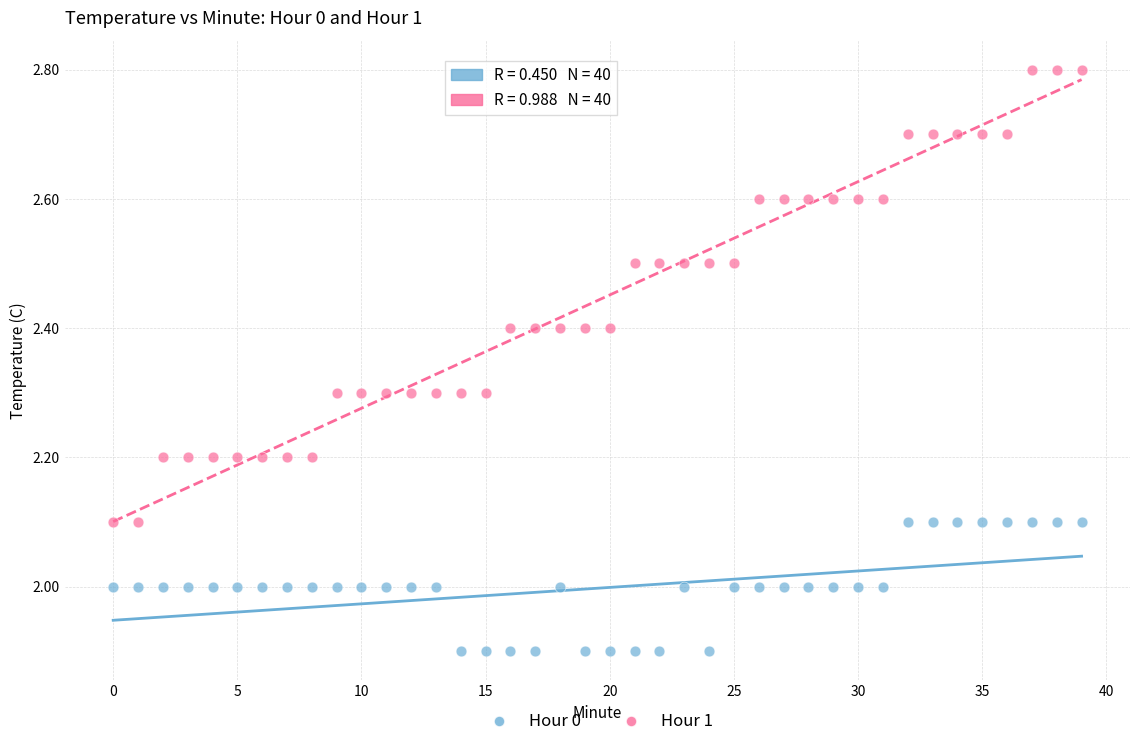

Which series contains the highest Y value?

Hour 1